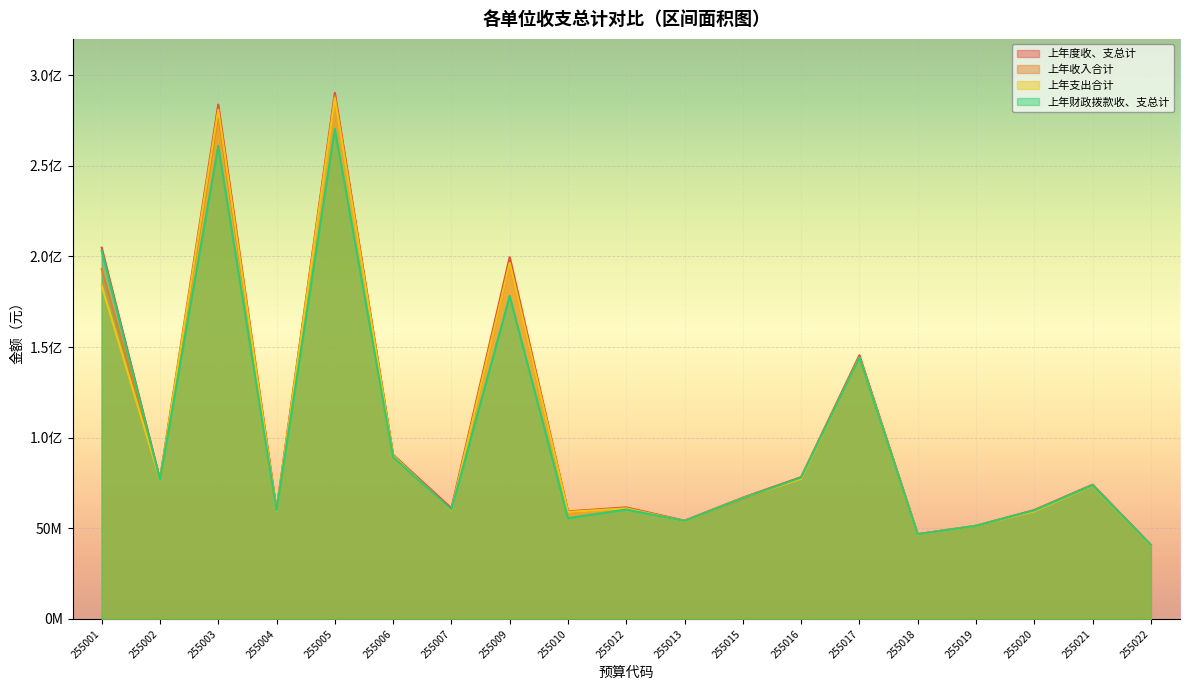

At which category does 上年财政拨款收、支总计 reach its first local valley?

255002